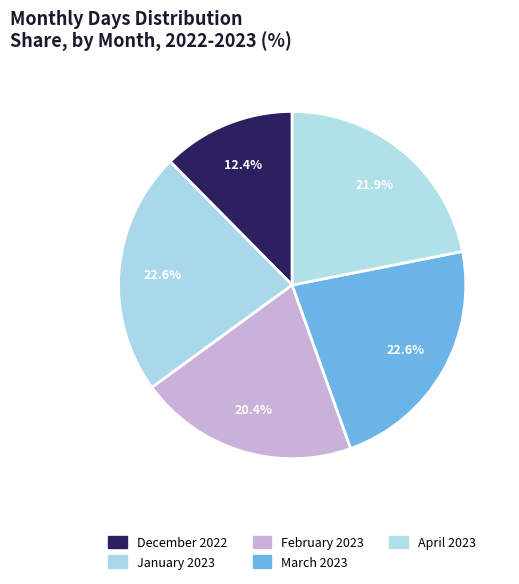

Count the number of slices in the pie.

5